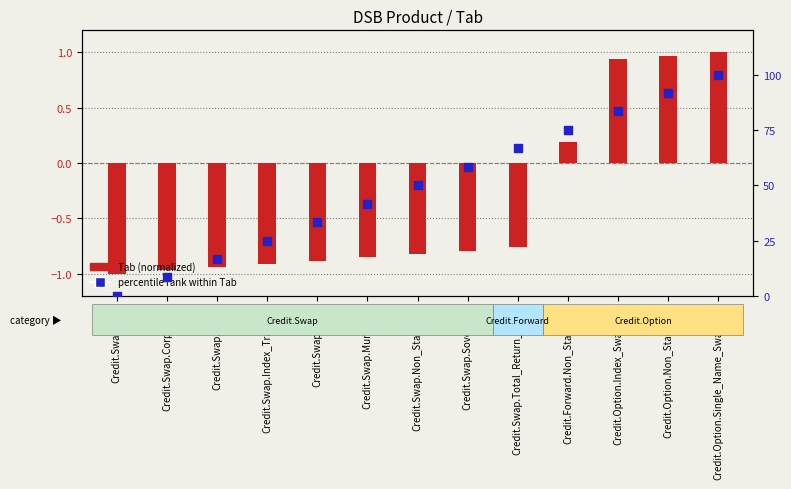

Which series has the largest total across all categories?

percentile rank within Tab